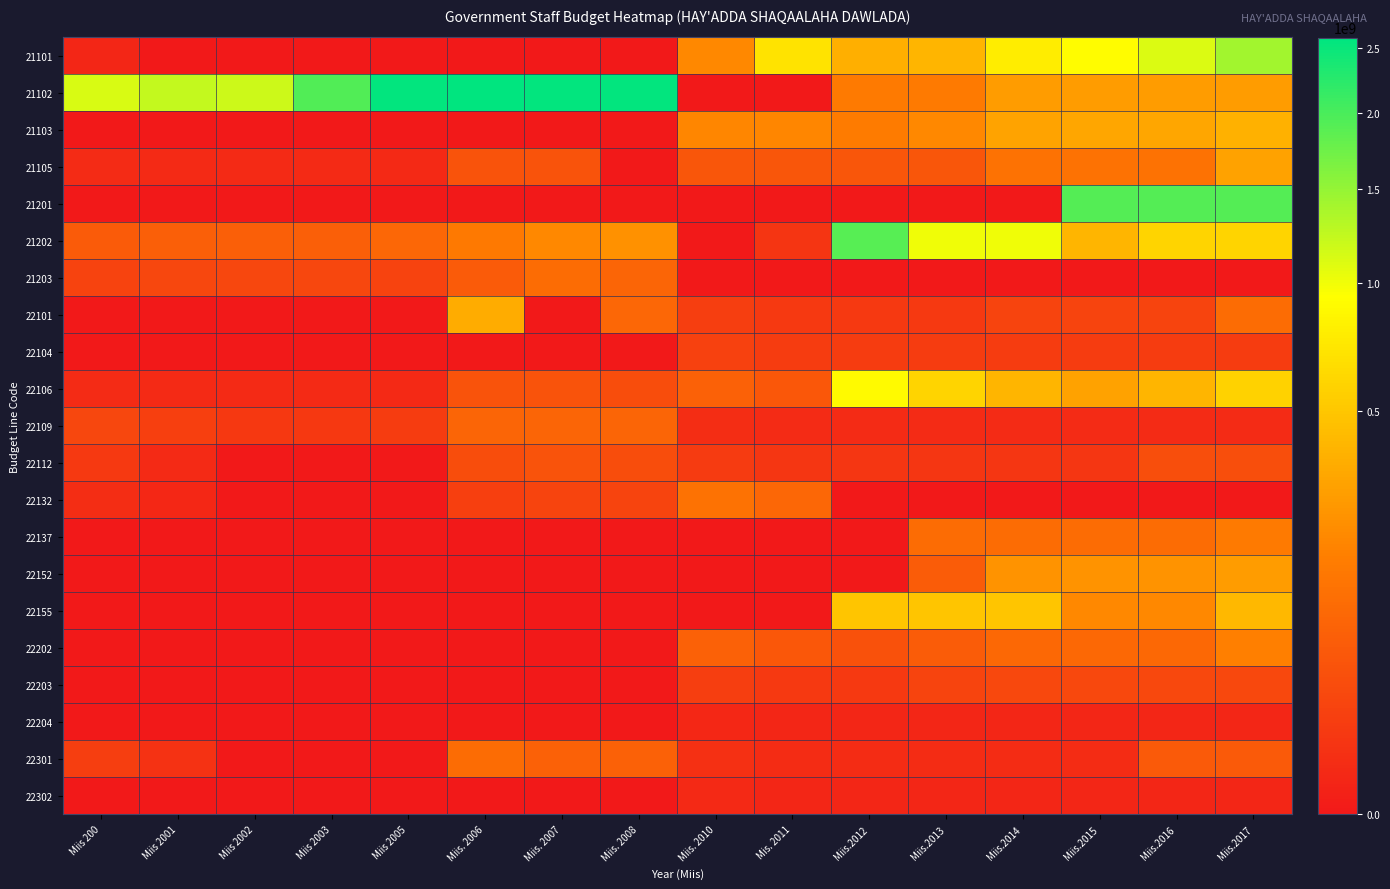

Which series has the widest spread of values?

21102